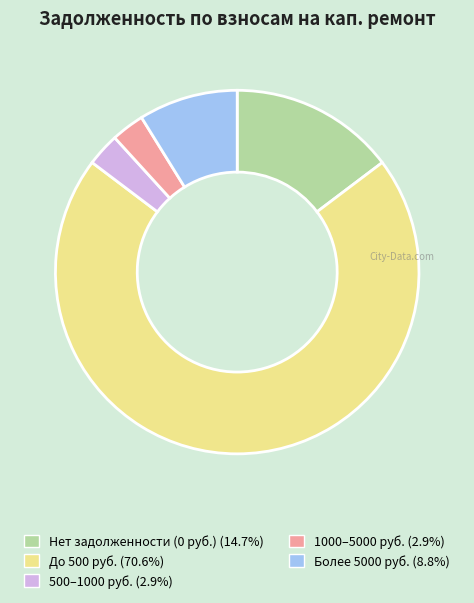

Does any single category account for the majority?

Yes